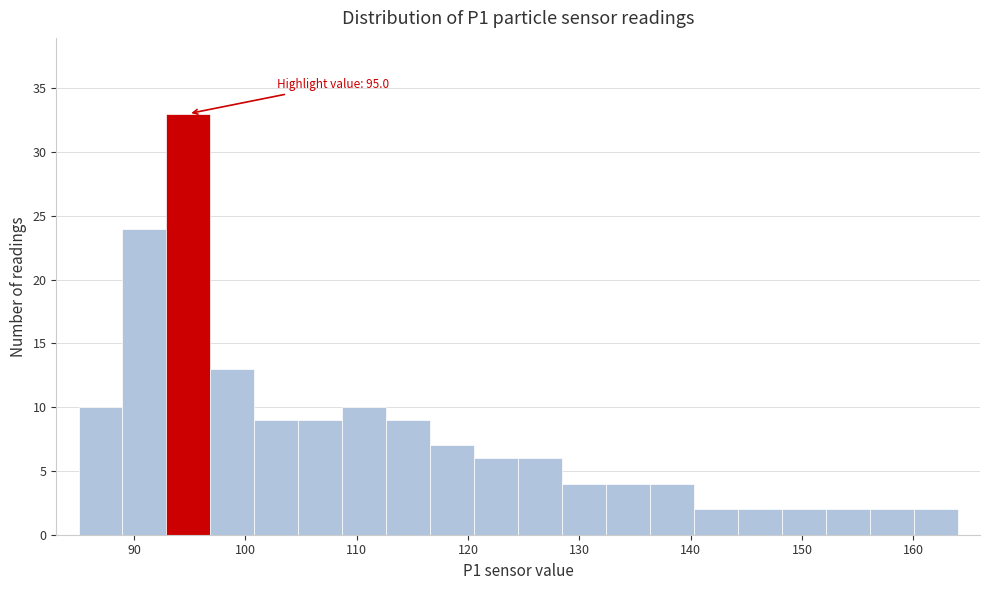

Around what value on the x-axis is the tallest bar? Give the approximate position of its centre, as read against the axis.

95